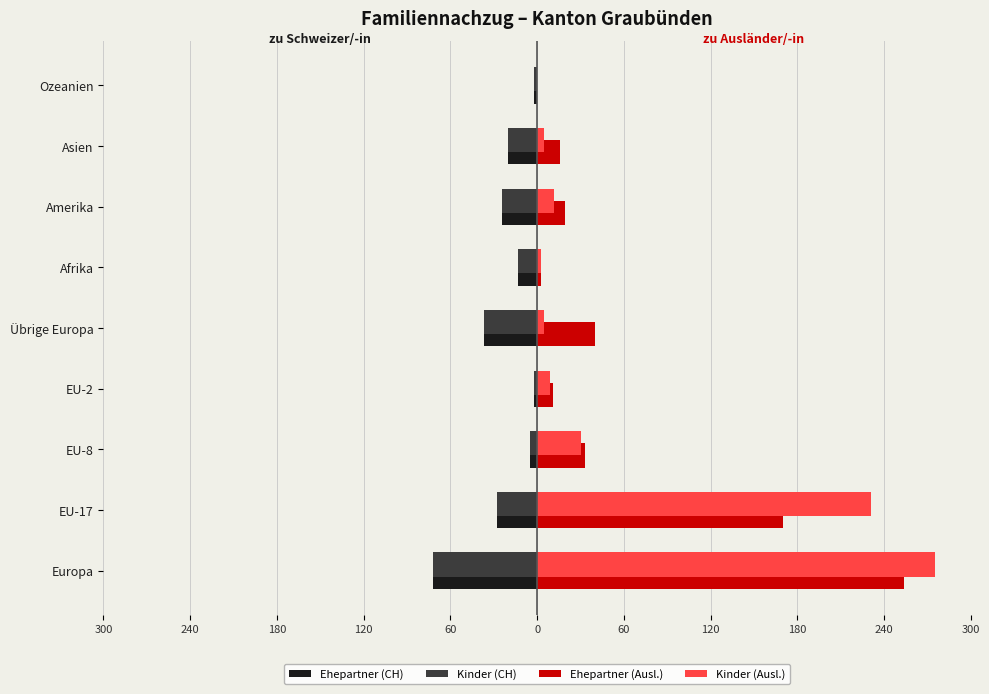

What is the highest value of the Ehepartner (Ausl.) series?

254